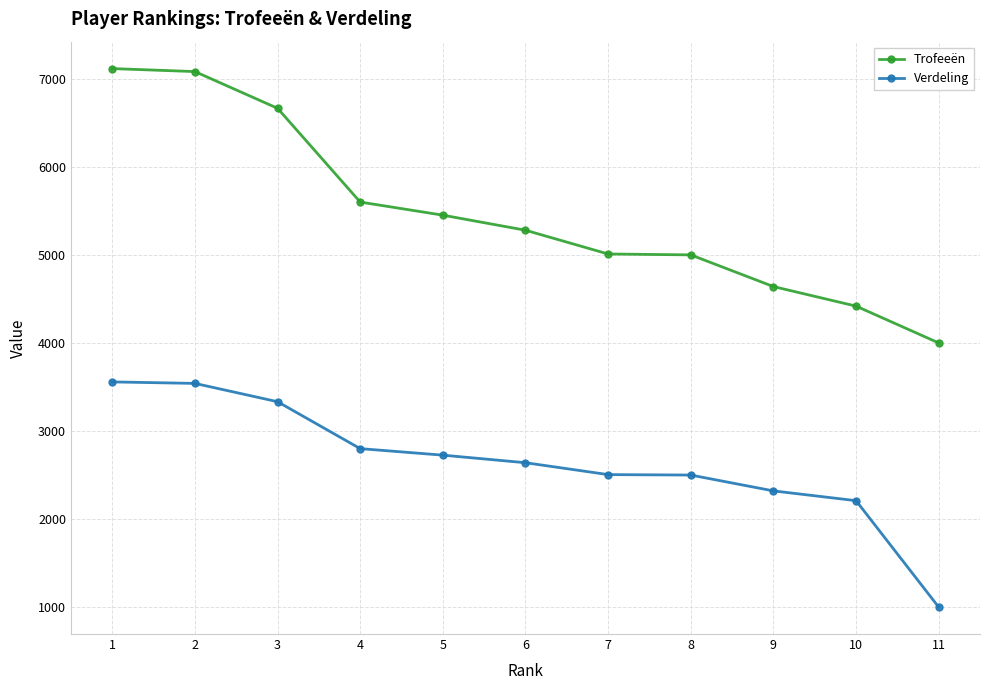

What is the smallest value displayed?

1000